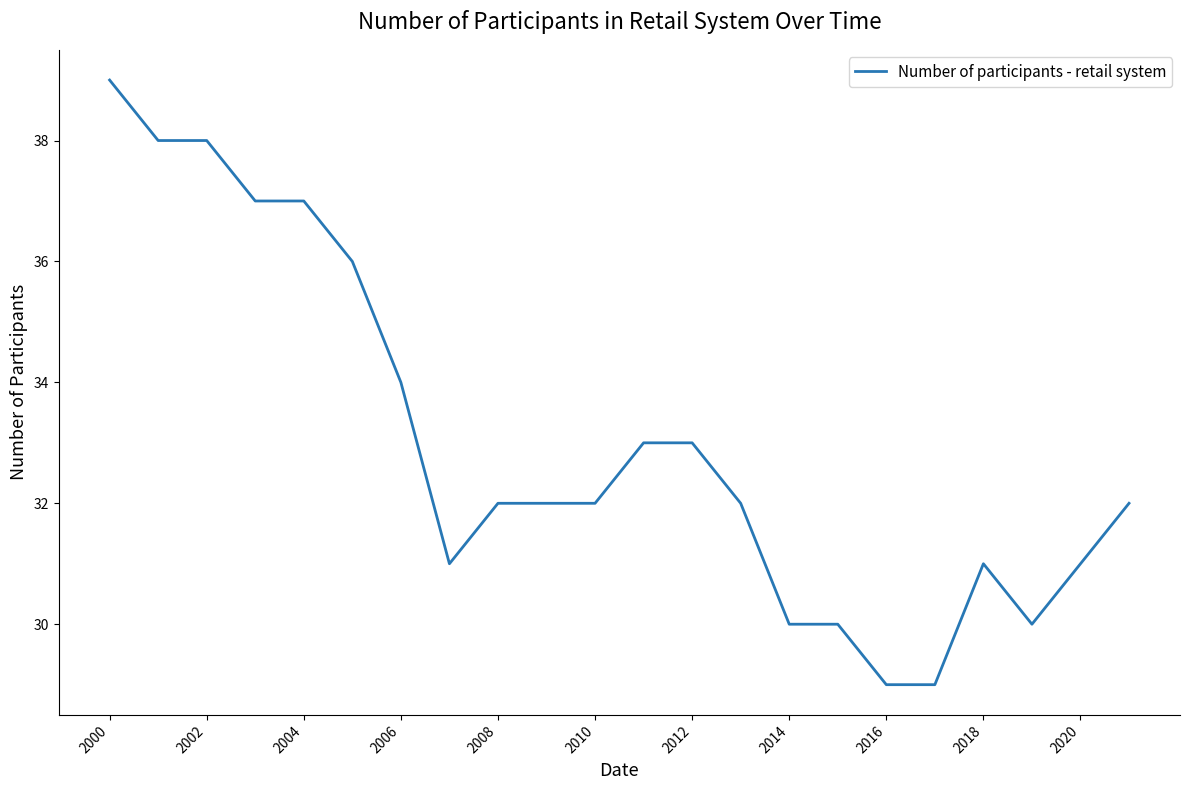

What is the minimum value shown in the chart?

29